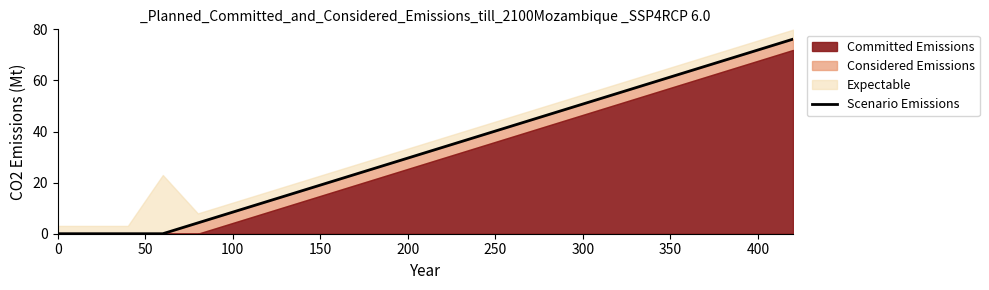

True or false: there are more than 2 points higher than both neighbors.

False